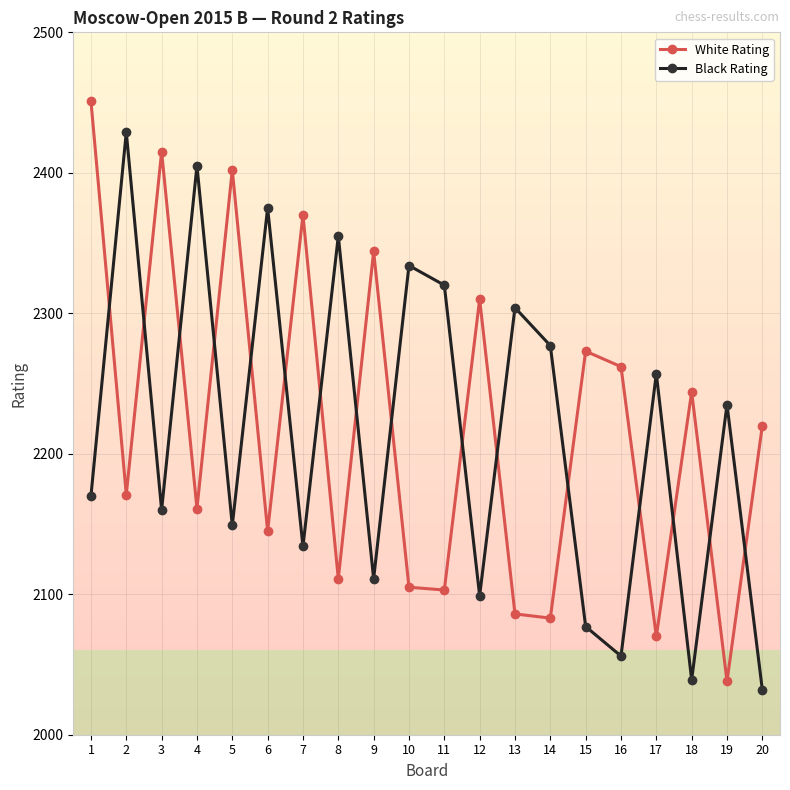

True or false: Black Rating has more than 0 interior local peaks.

True